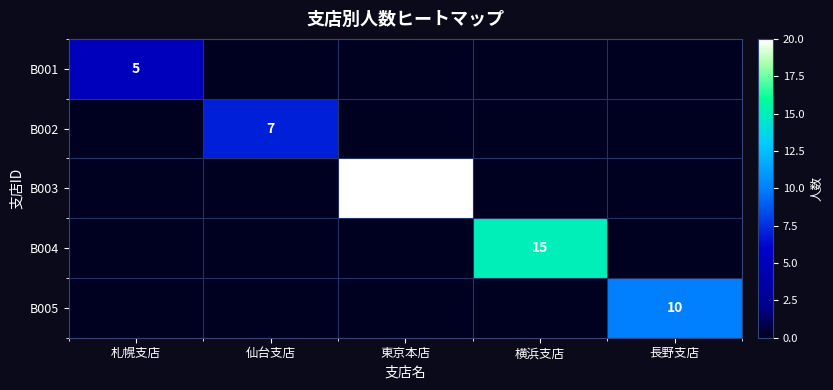

What is the total value across all series at 札幌支店?

5